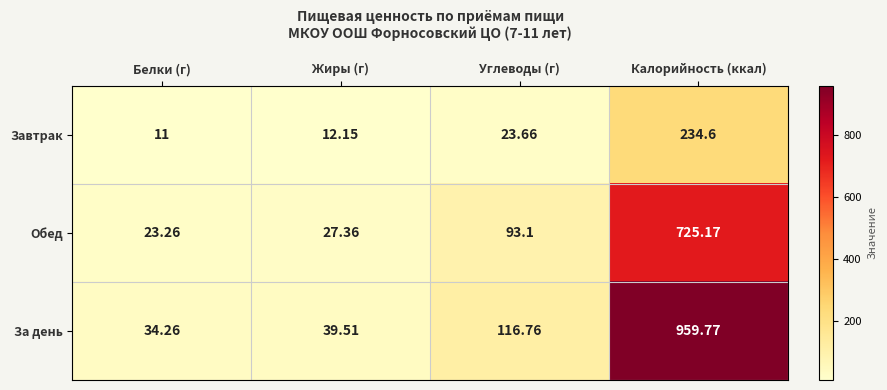

Which label corresponds to the smallest value in the chart?

Белки (г)